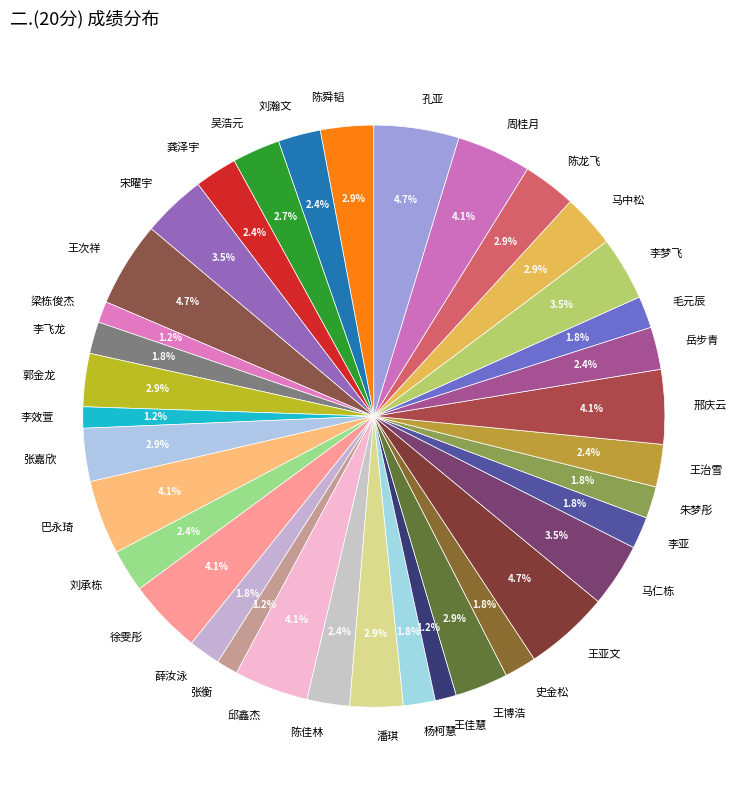

What percentage is the 郭金龙 slice, to the nearest percent?

3%